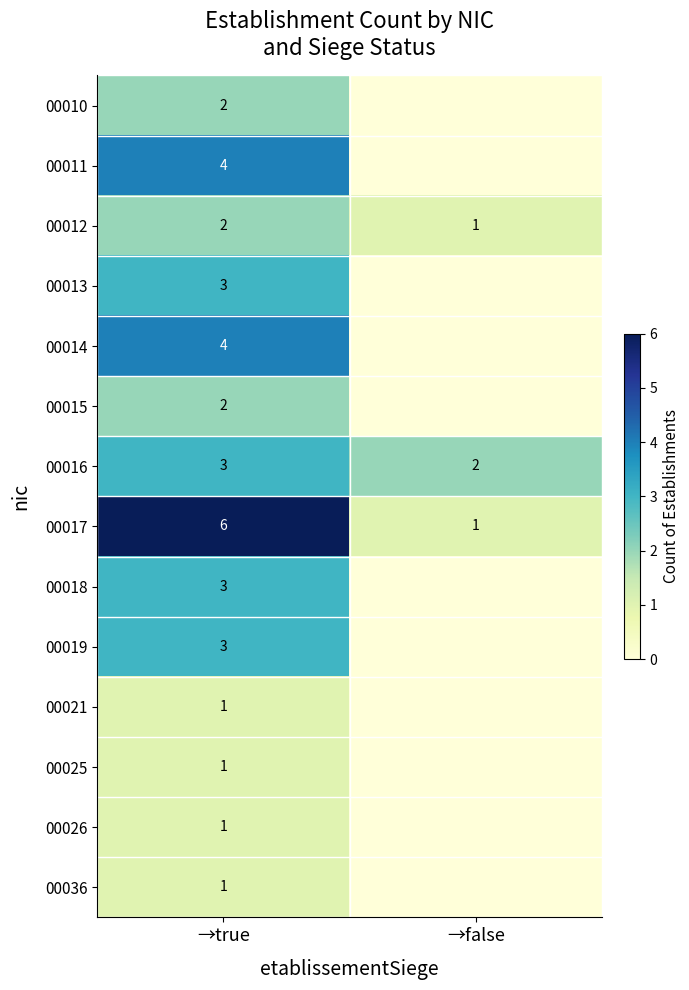

What is the total value across all series at →true?

36